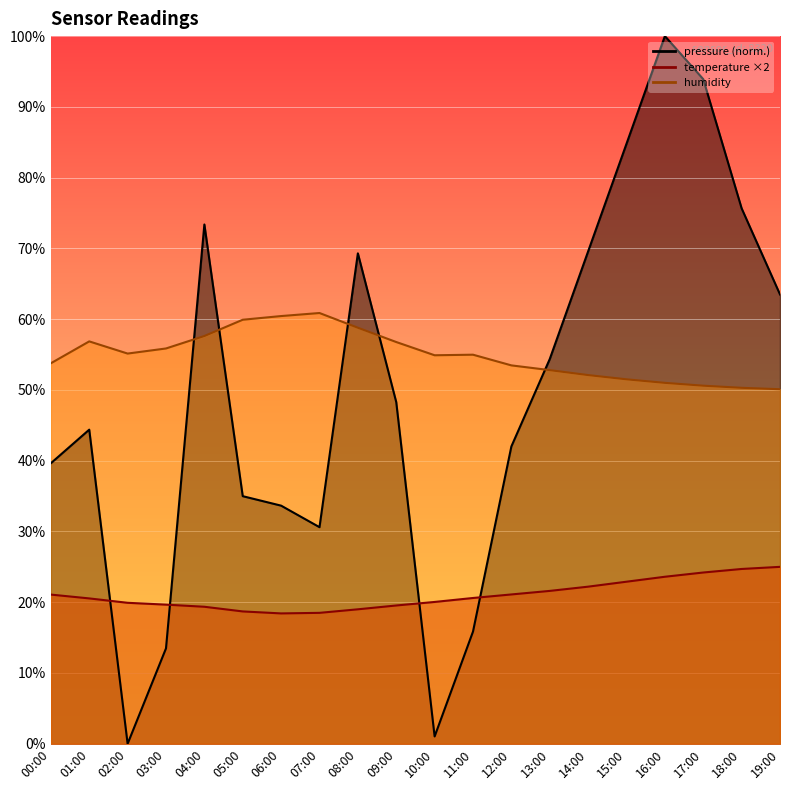

How many times do temperature and pressure cross each other?

4